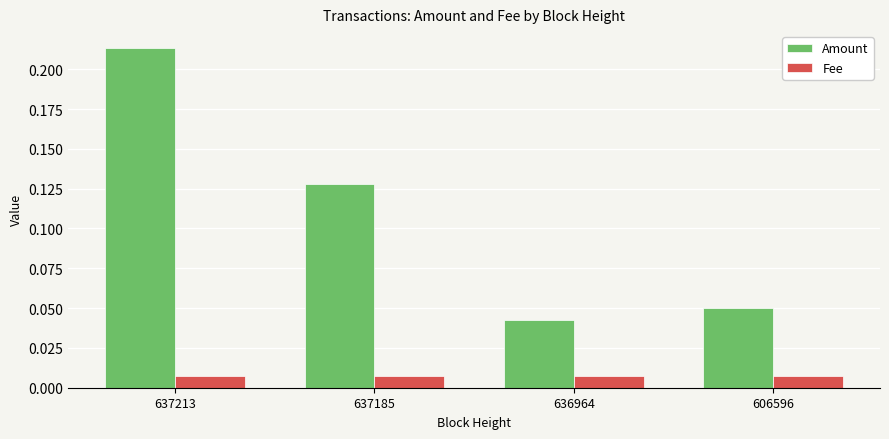

Rank the series at 637213 from highest to lowest value.

Amount, Fee